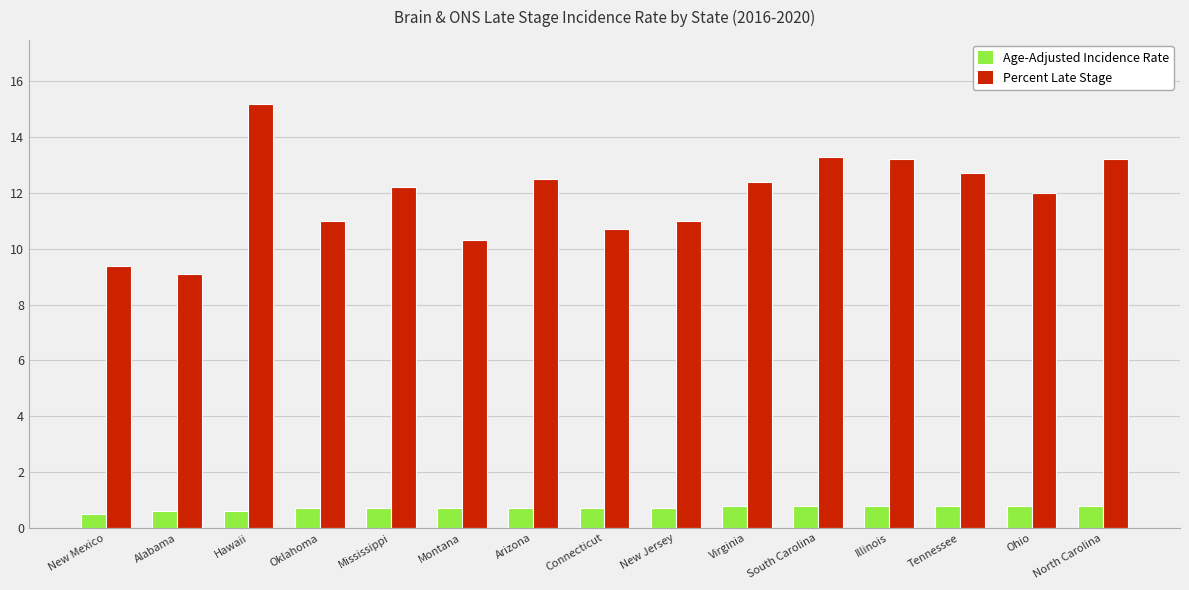

At how many categories does at least one series exceed 1?

15